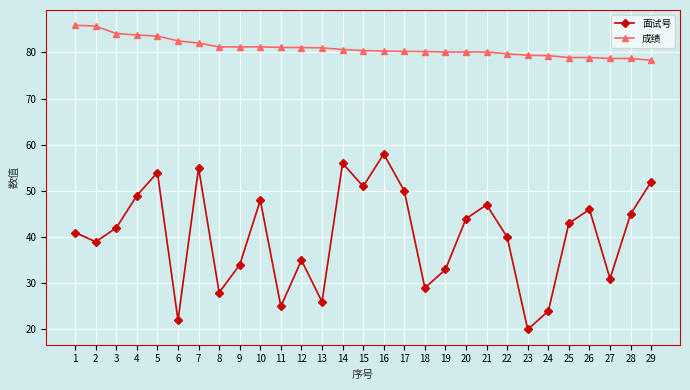

What is the difference between the highest and lowest values at 29?

26.3